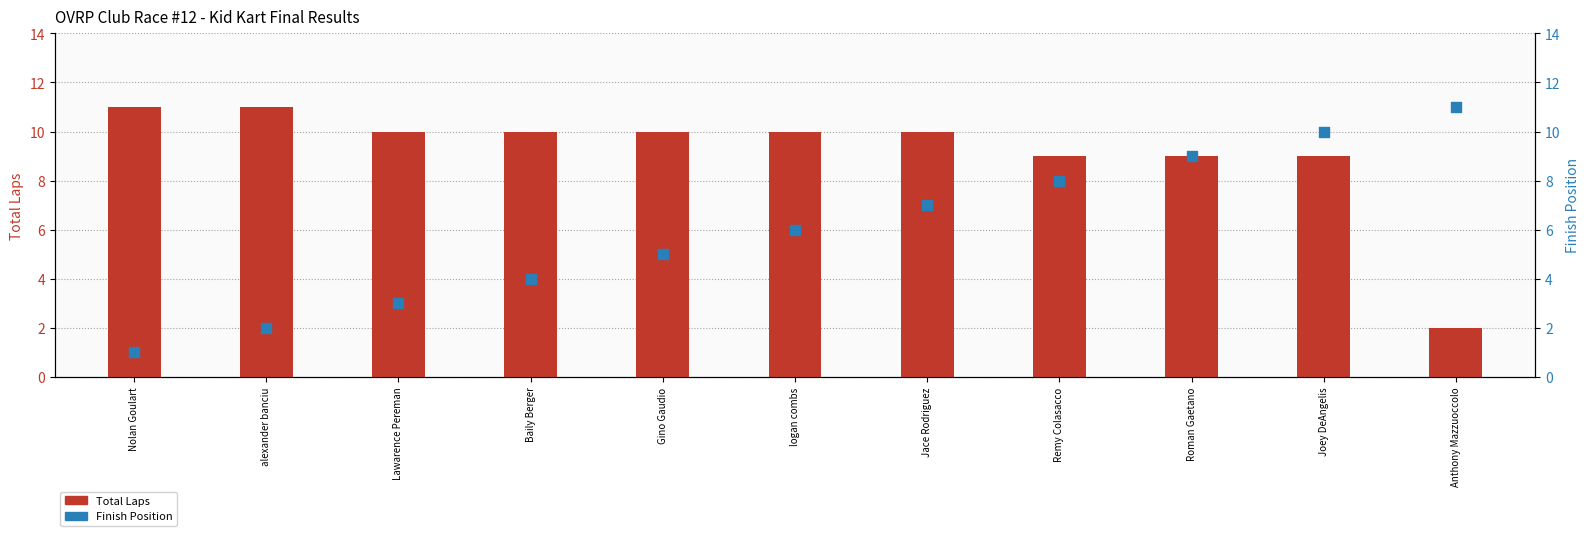

Which series has the largest total across all categories?

Total Laps